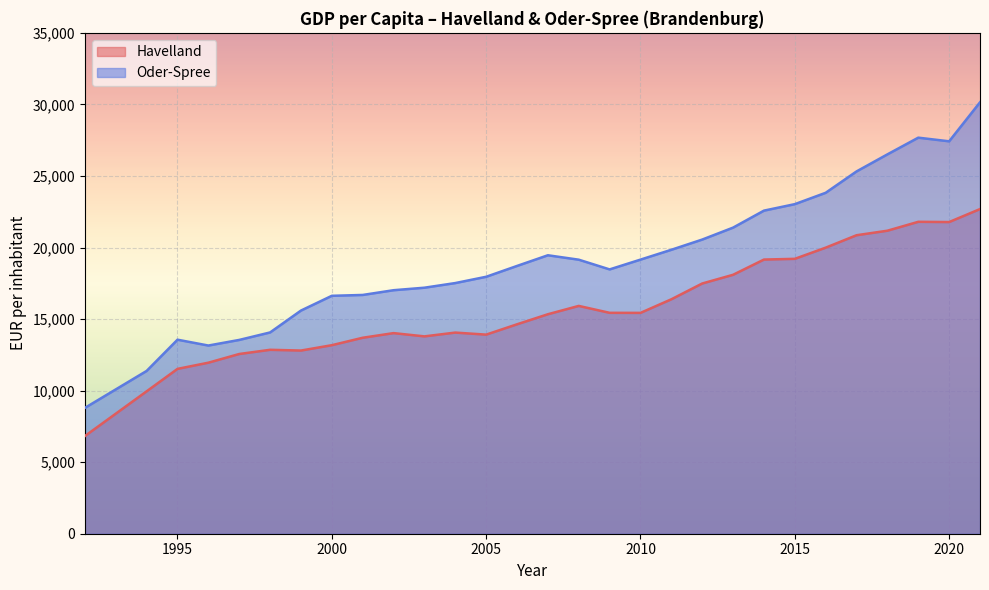

Read the Havelland value at 2014.

19158